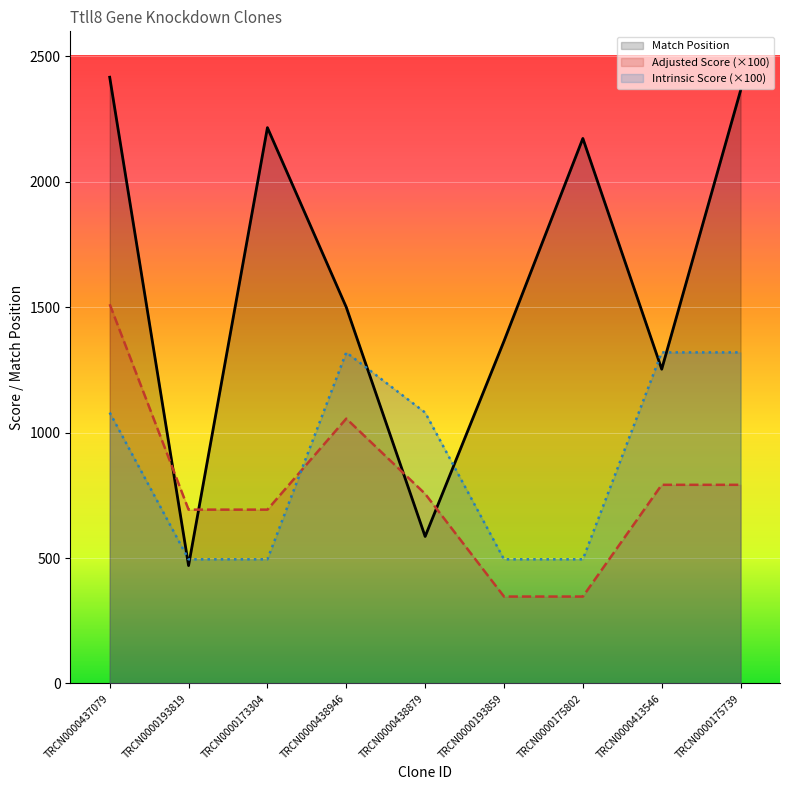

What is the minimum value for Match Position?

470.0